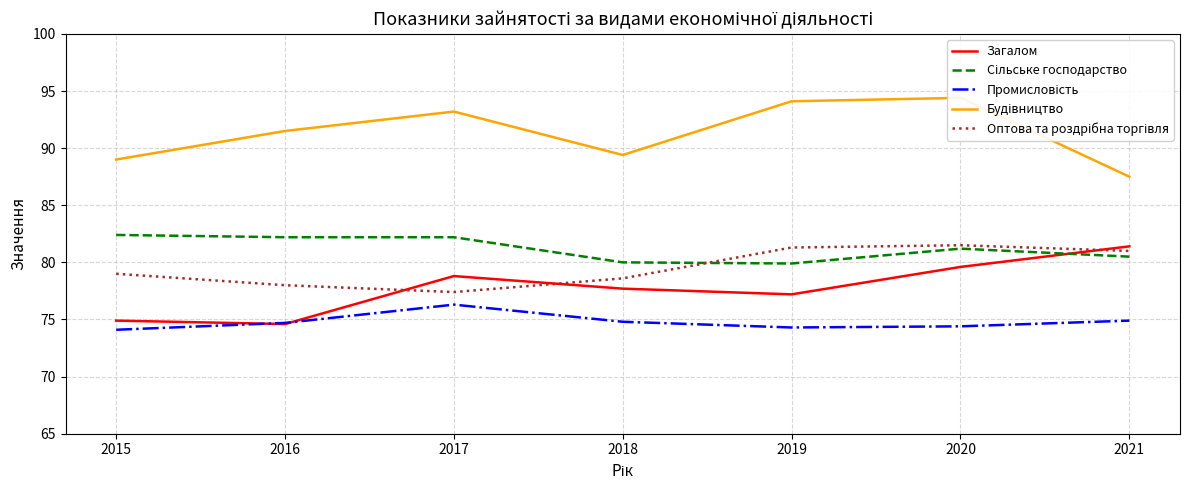

What are all the series names shown in the legend?

Загалом, Сільське господарство, Промисловість, Будівництво, Оптова та роздрібна торгівля